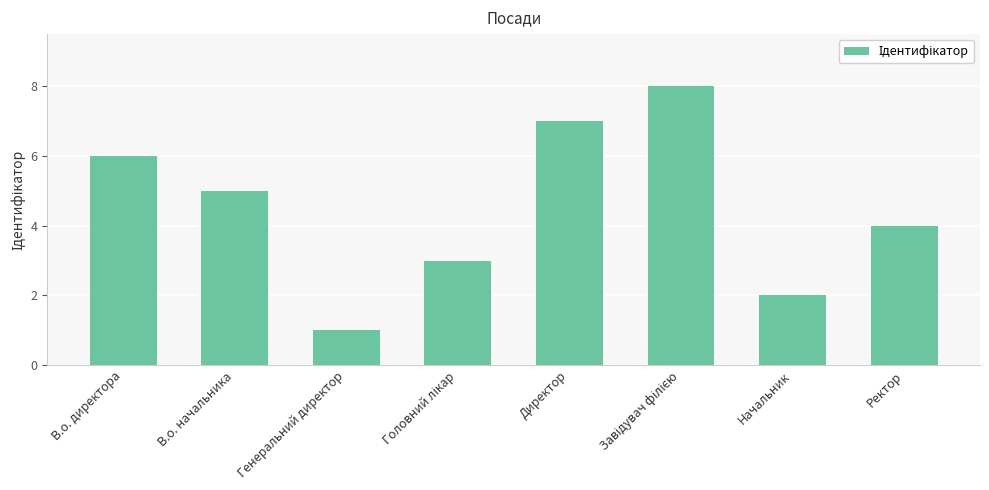

Count the number of categories in the chart.

8